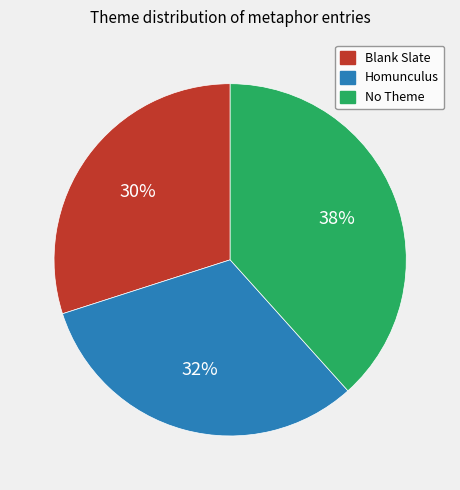

Which slice is the smallest?

Blank Slate